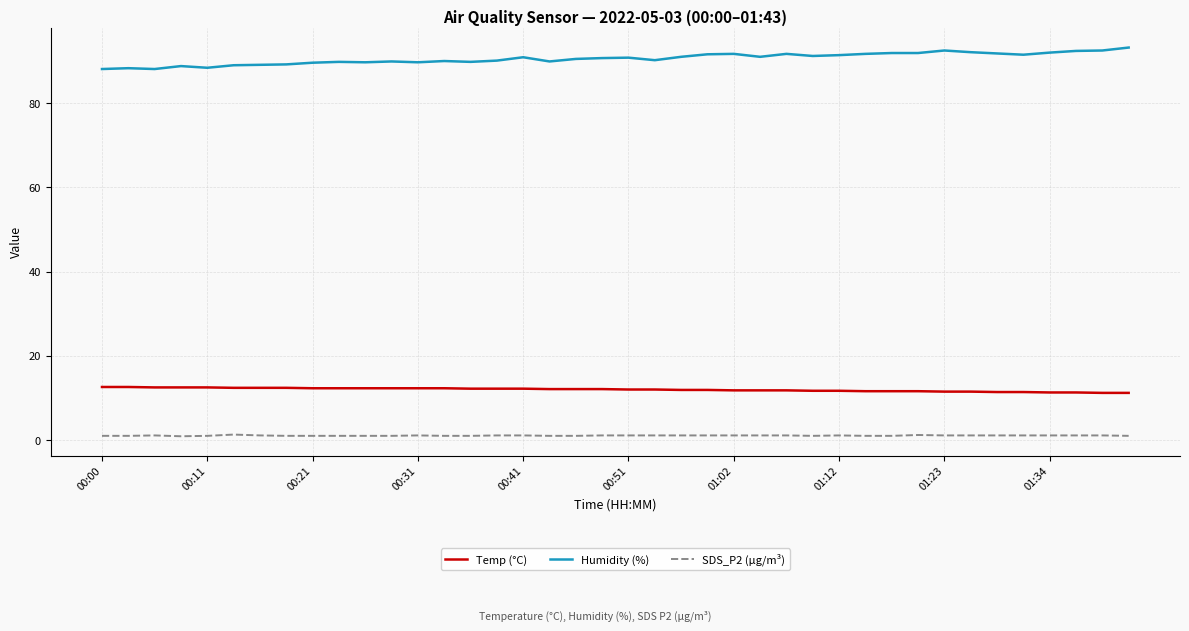

Which series has the largest total across all categories?

Humidity (%)